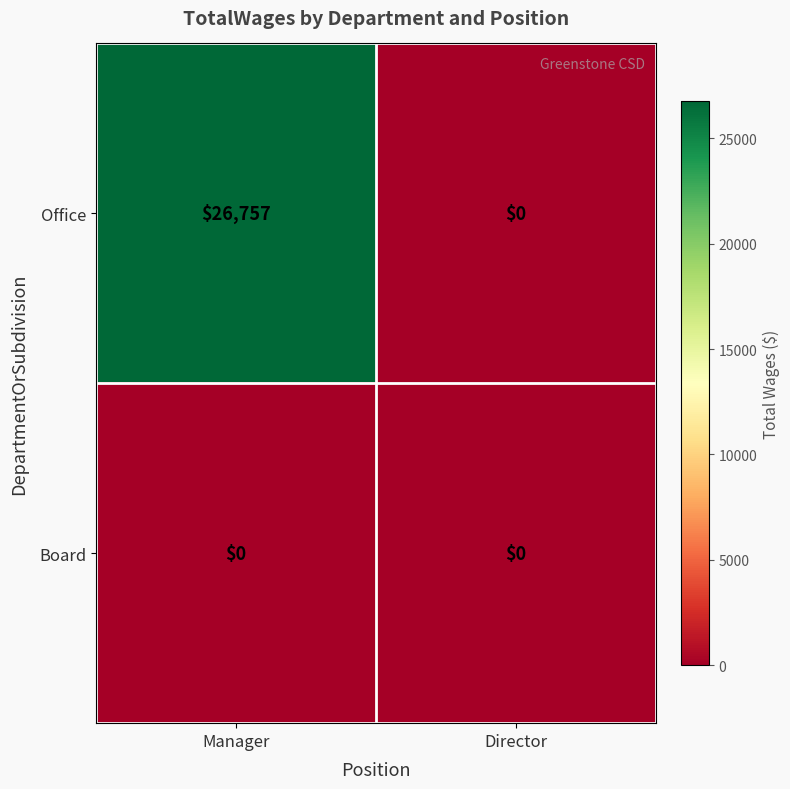

What is the sum of the Office values at Manager and Director?

26757